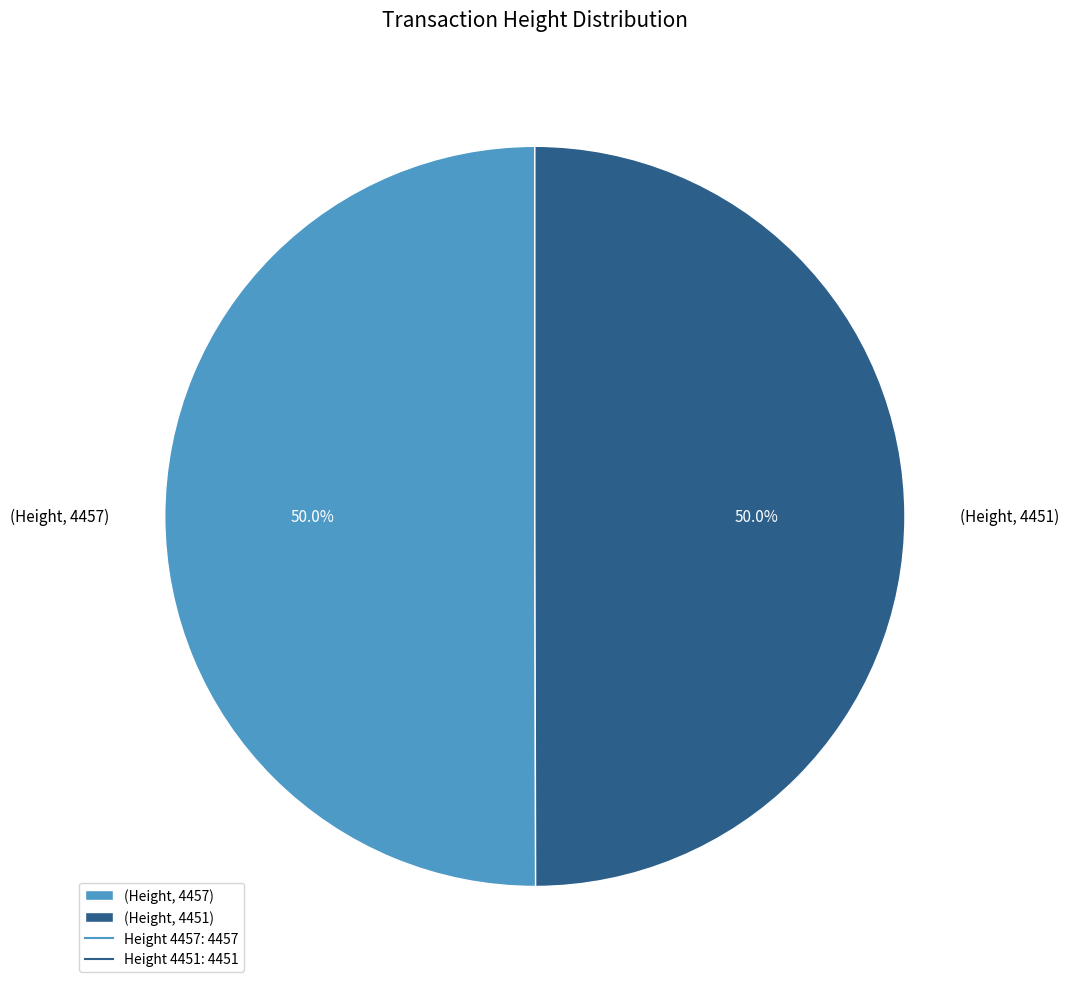

How many slices are in this pie chart?

2